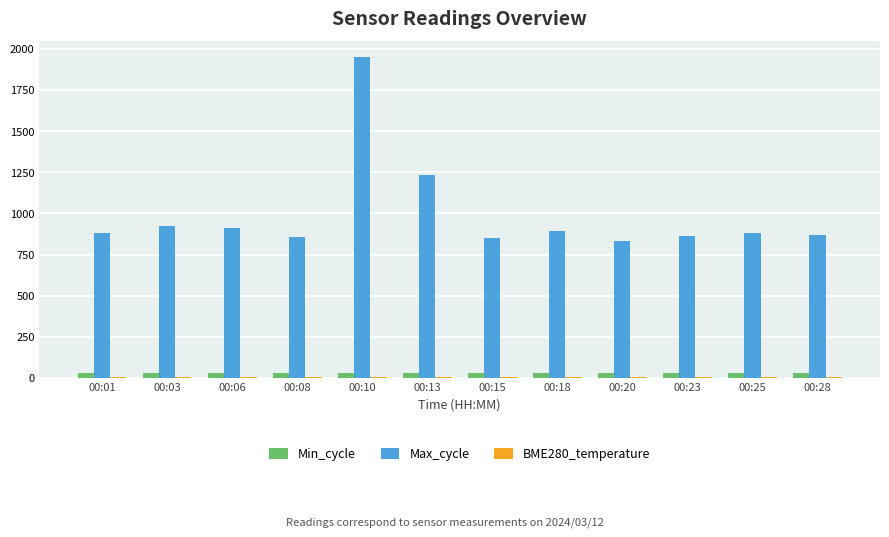

Are the bars grouped side by side (vs. stacked)?

Yes